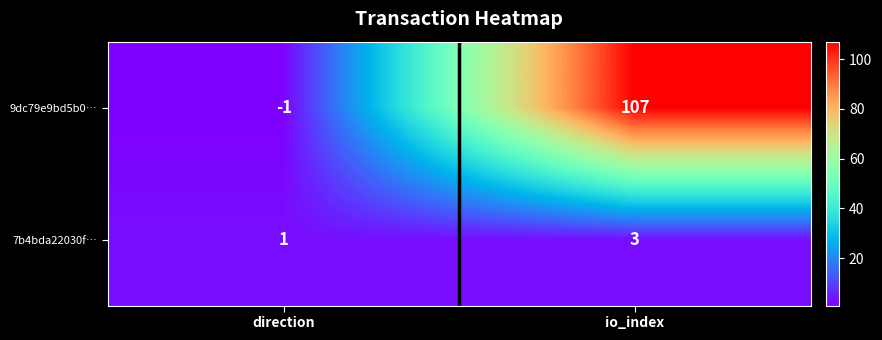

At which category does the chart reach its peak across all series?

io_index